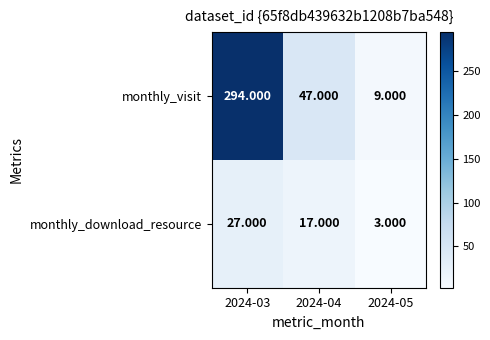

At how many categories does at least one series exceed 108?

1